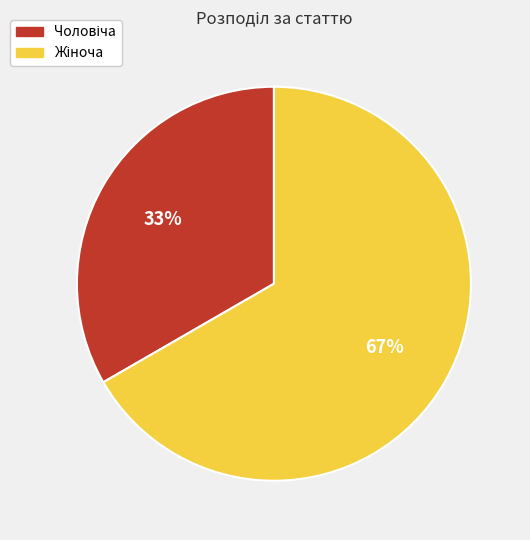

Does any single category account for the majority?

Yes